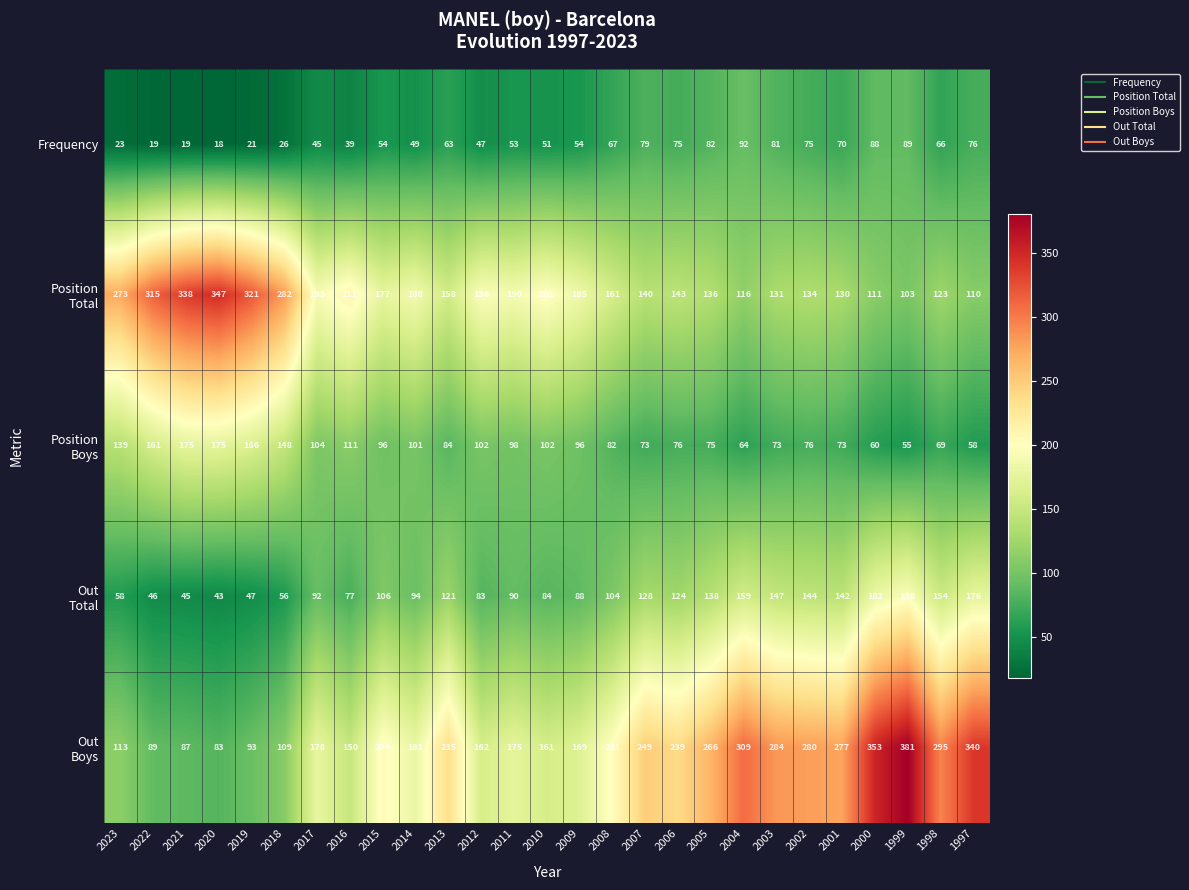

At which category is the sum across all series the highest?

1999